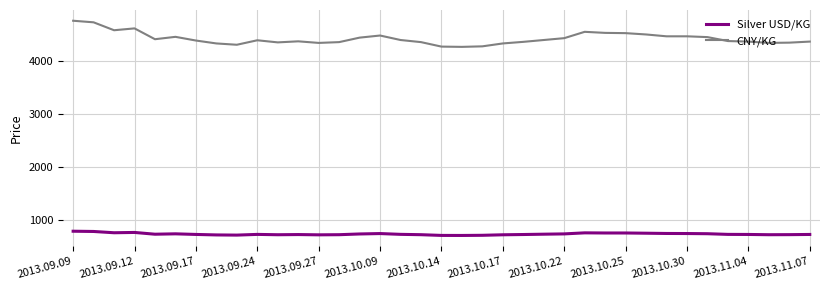

Rank the series by their average value, from highest to lowest.

CNY/KG, Silver USD/KG